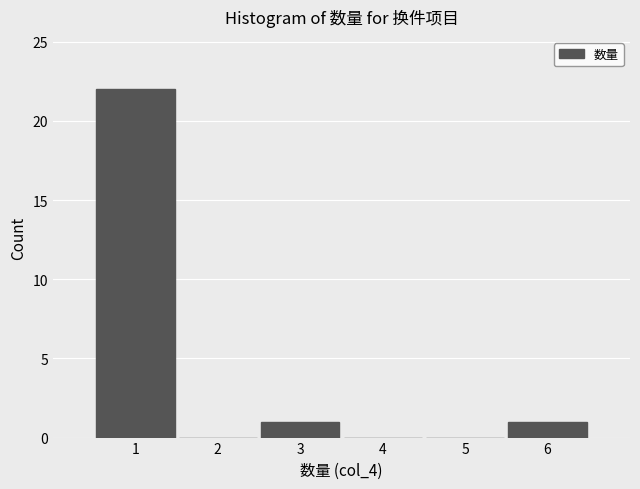

Which range on the x-axis has the tallest bar?

0.5 to 1.5